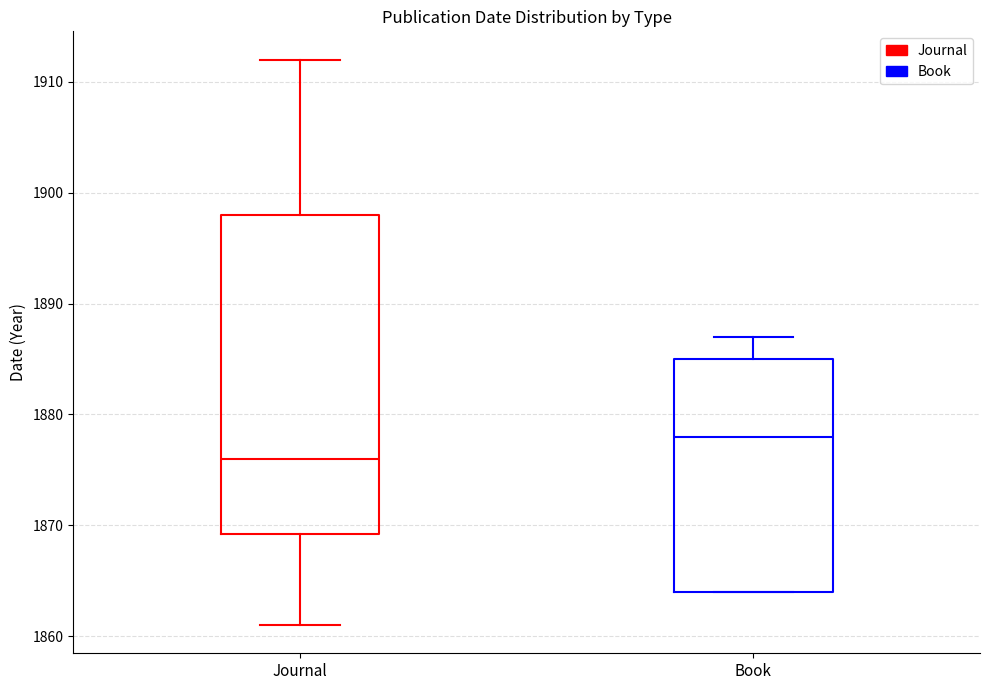

Reading left to right, read every box against the y-axis: the position of its median line, the range the box covers, and the ends of its whiskers. The values are not printed on the chart, so give them approximately, as read against the axis.

Journal: median 1876, box 1869 to 1898, whiskers 1861 to 1912
Book: median 1878, box 1864 to 1885, whiskers 1864 to 1887